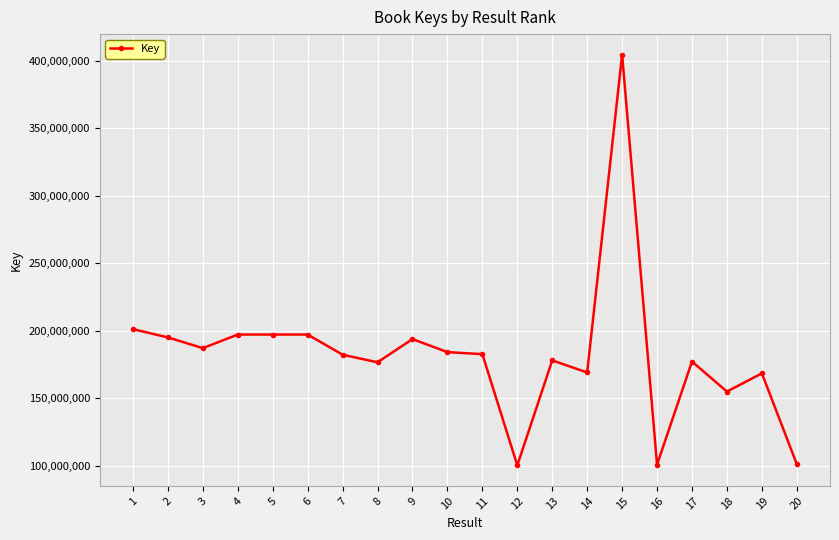

Between 10 and 15, which is larger?

15